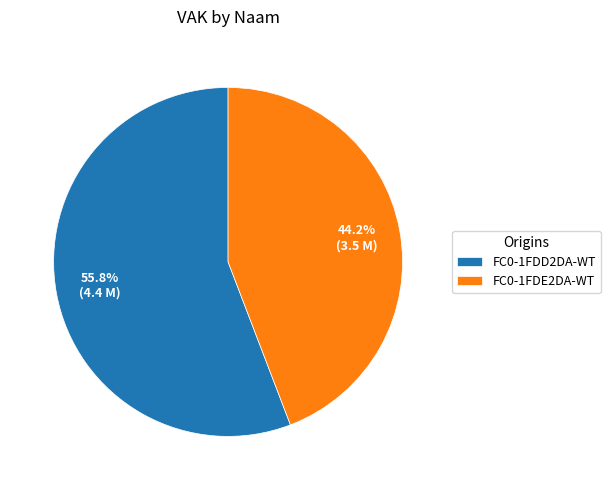

Does FC0-1FDD2DA-WT represent more than half of the total?

Yes